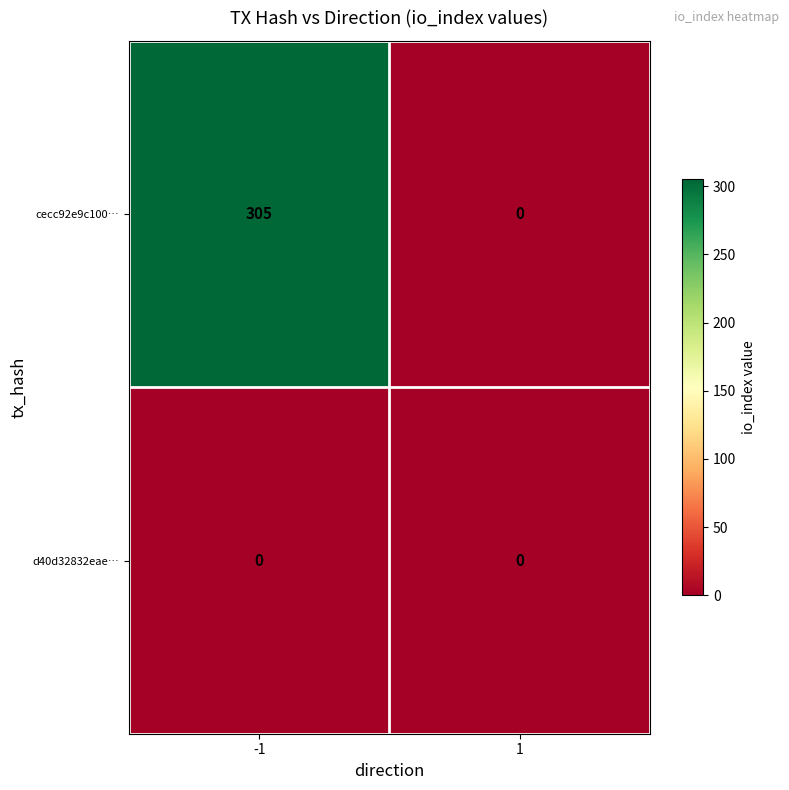

What is the difference between the maximum and minimum values in the cecc92e9c100… series?

305